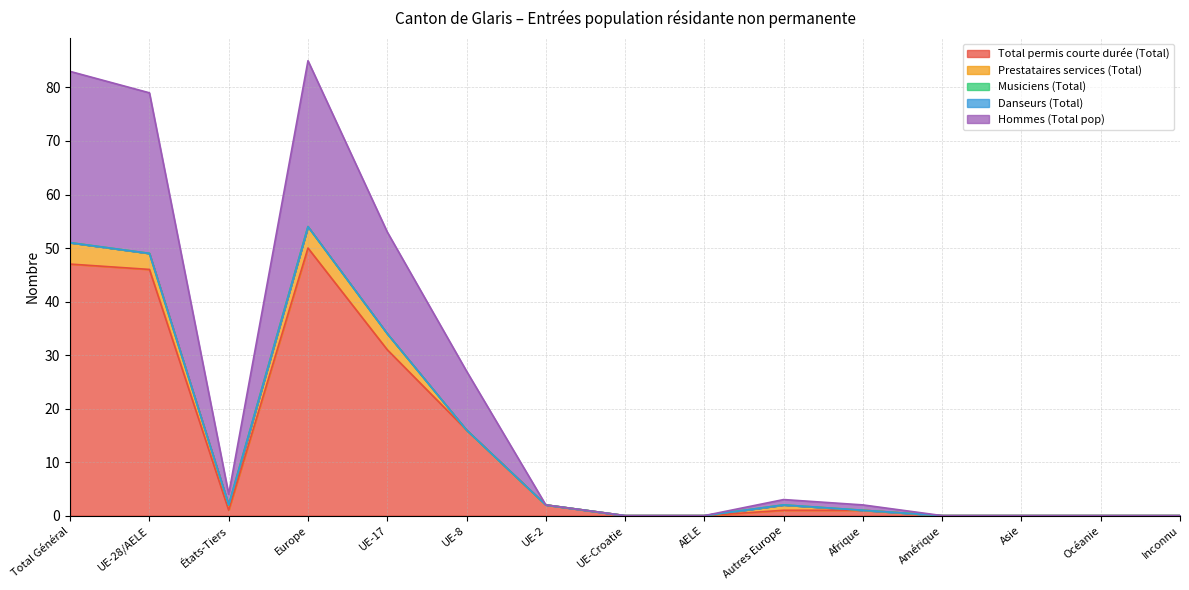

Where is Hommes (Total pop) nearest to the value 16?

UE-17